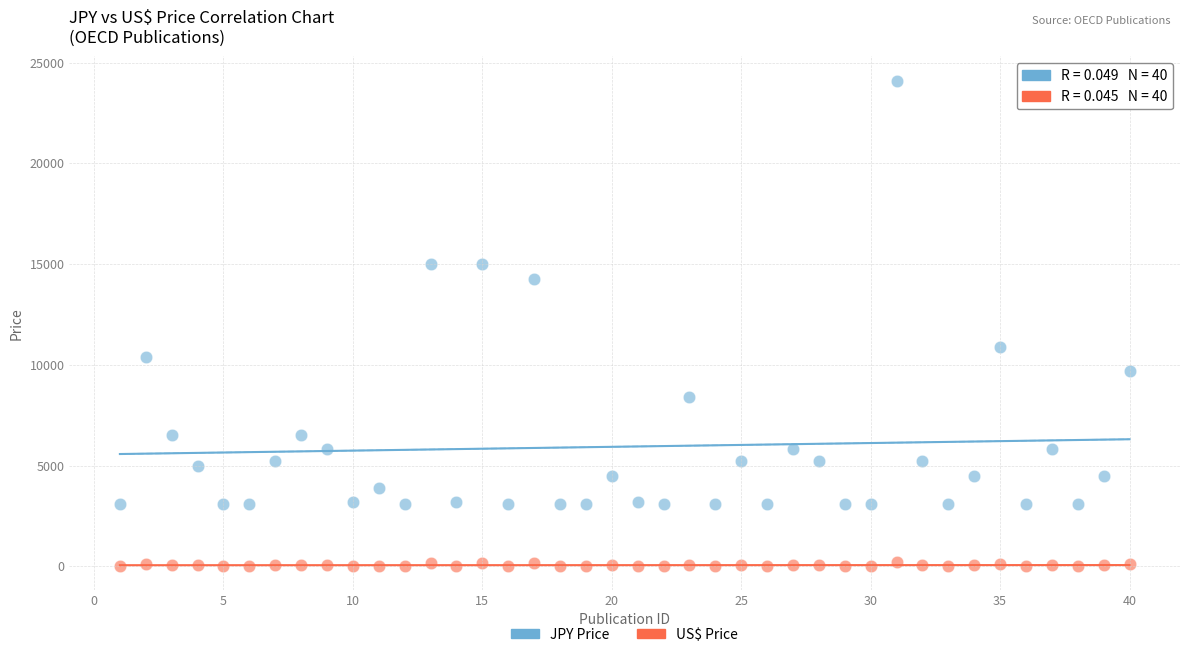

Across all series, what Y value is closest to 12064?

10900